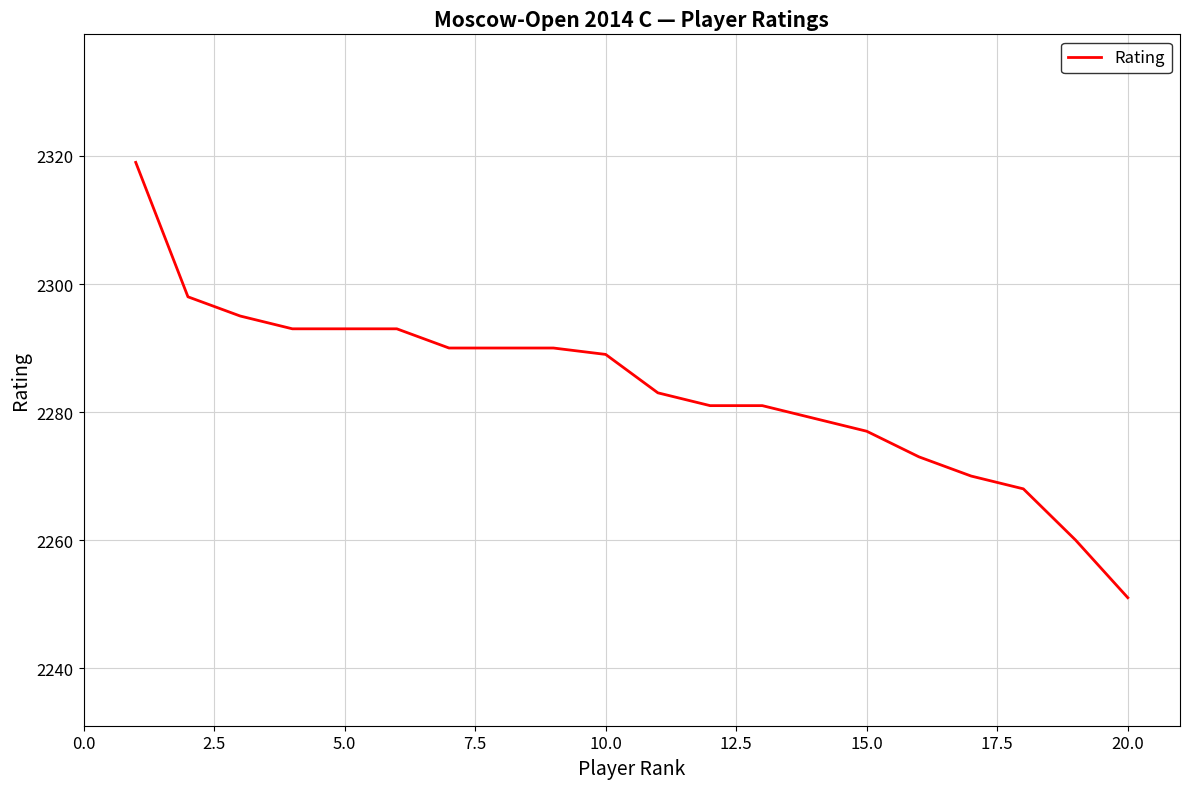

What is the greatest value displayed?

2319